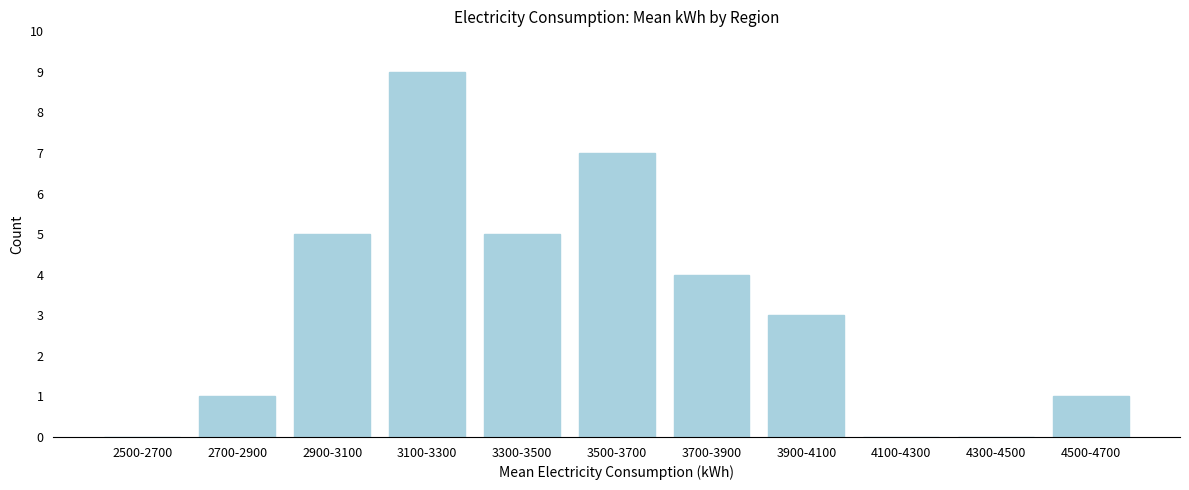

Reading right to left, what are all the values shown in this chart?

4500-4700=1	4300-4500=0	4100-4300=0	3900-4100=3	3700-3900=4	3500-3700=7	3300-3500=5	3100-3300=9	2900-3100=5	2700-2900=1	2500-2700=0